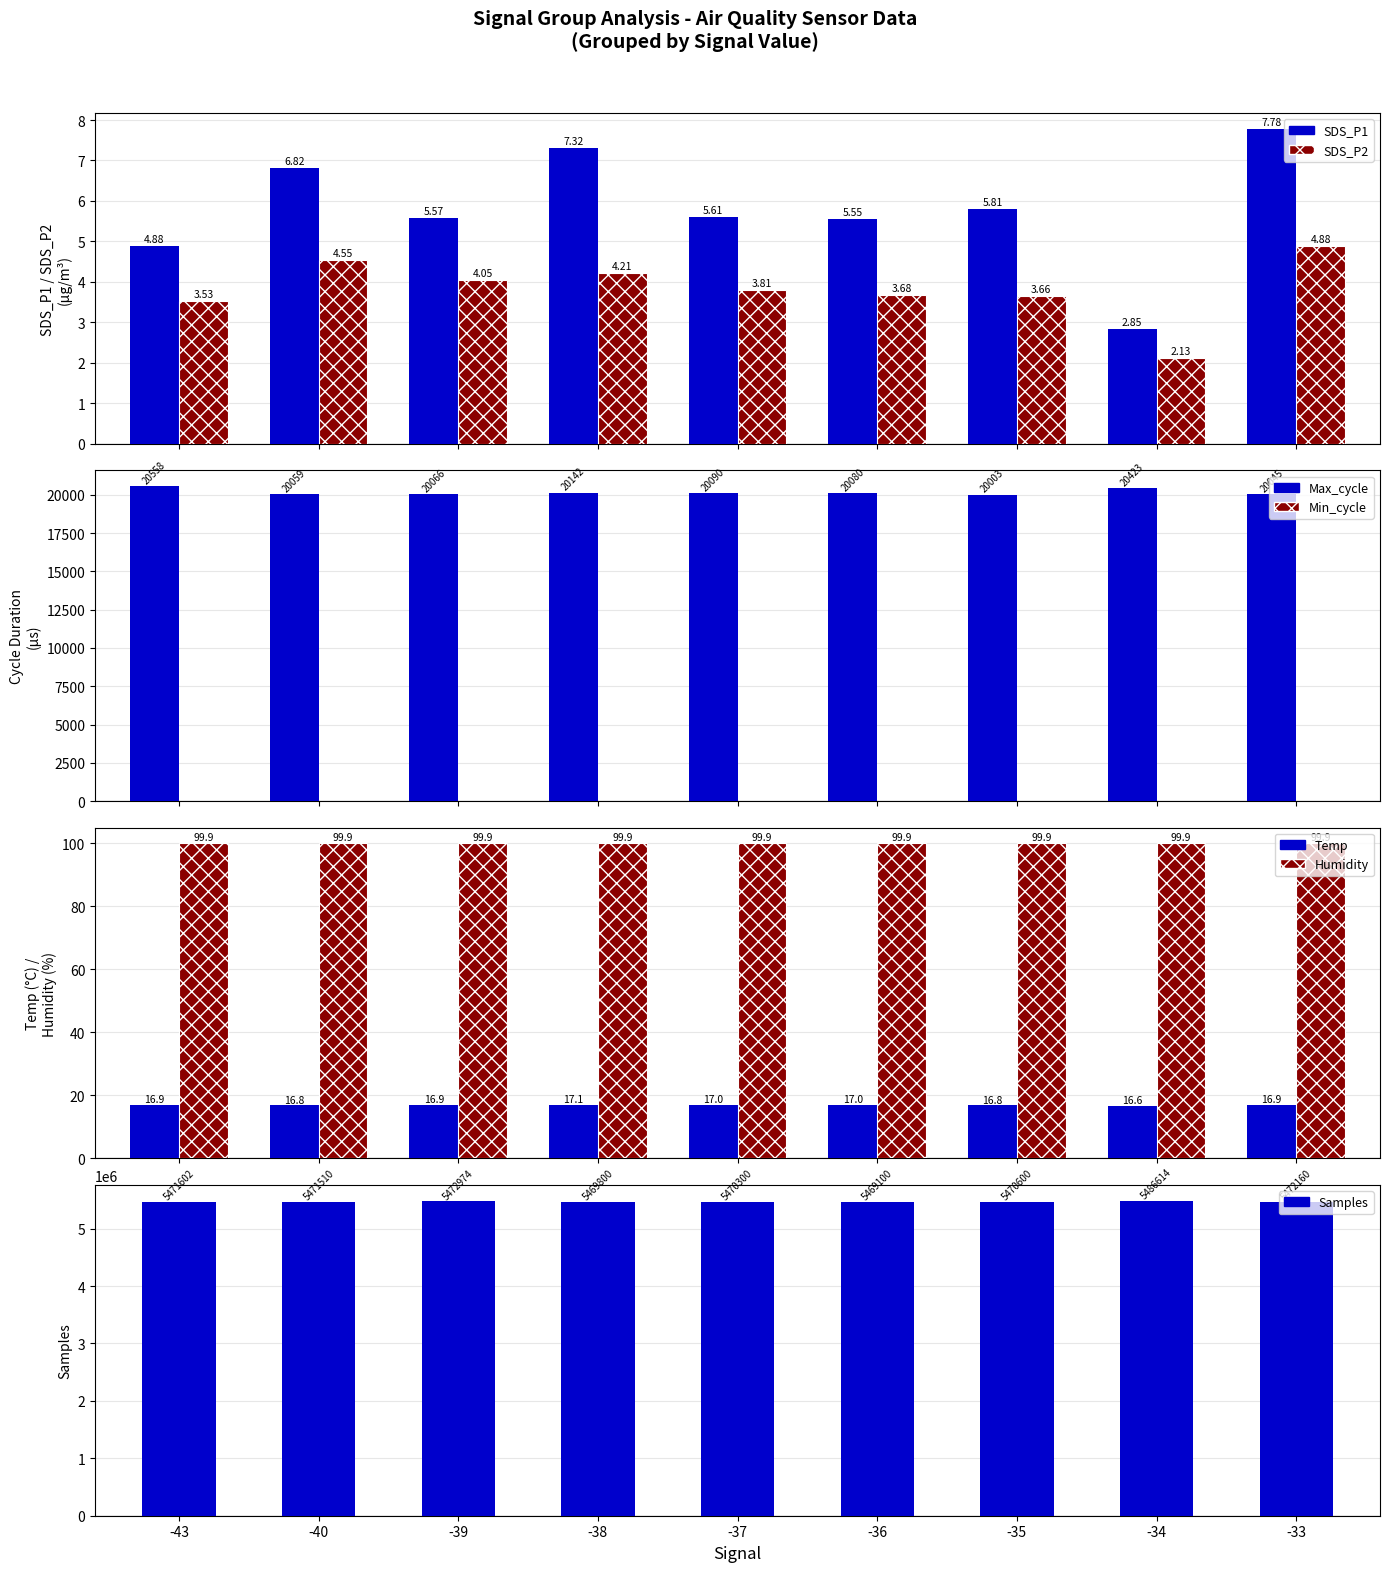

How many bars are there in each group?

2